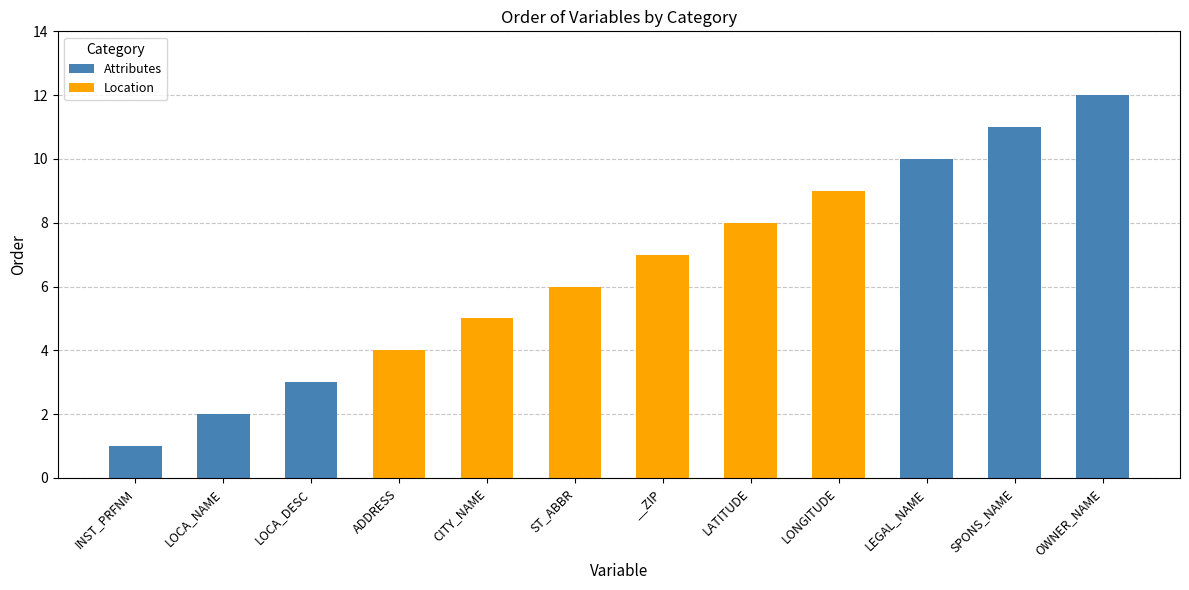

True or false: Attributes has a value of 16 at SPONS_NAME.

False